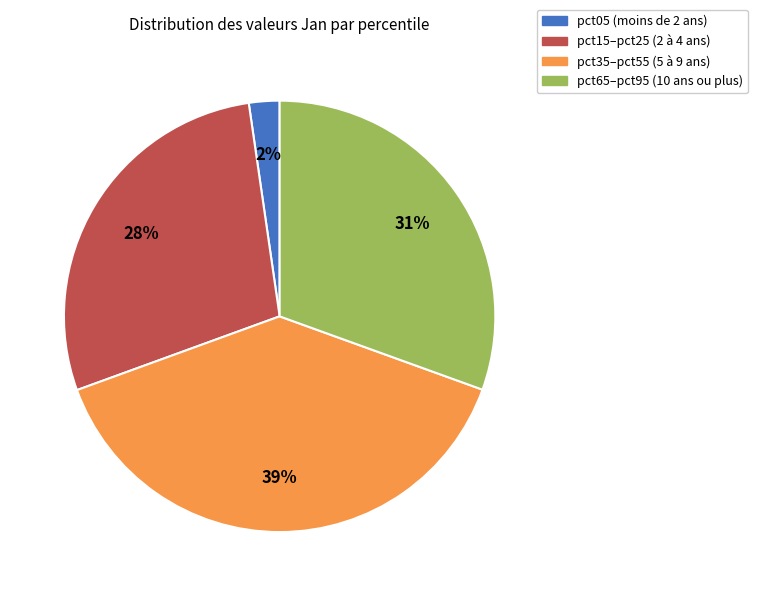

What percentage is the pct15–pct25 (2 à 4 ans) slice, to the nearest percent?

28%